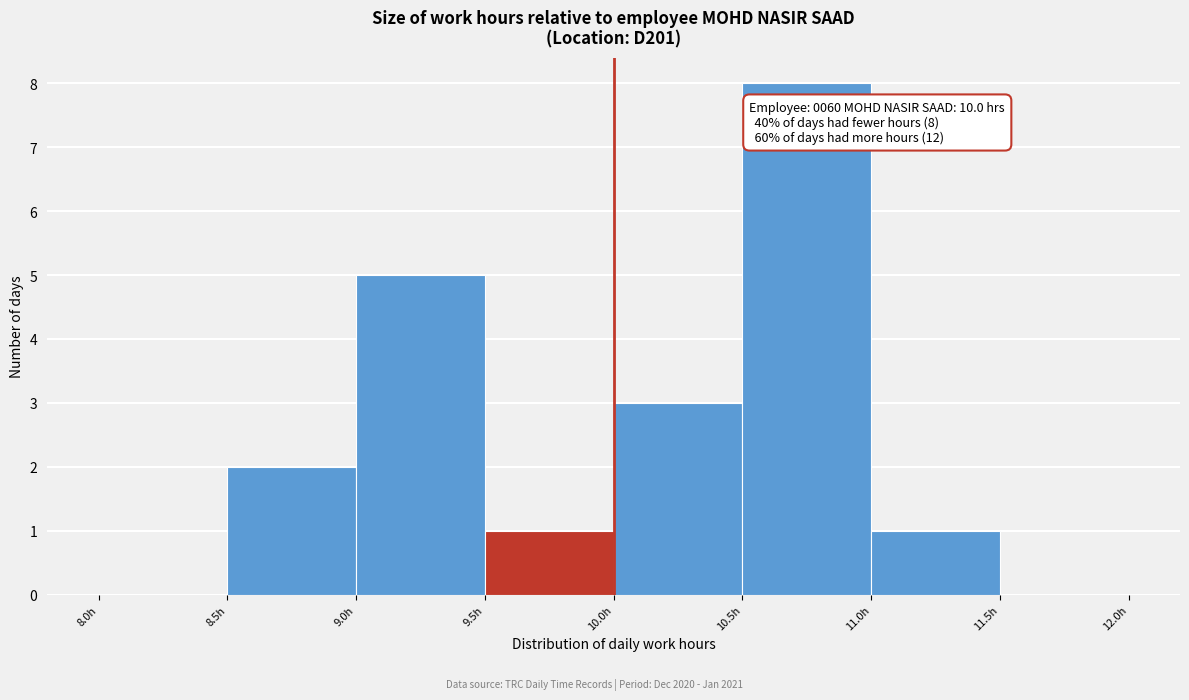

Which range on the x-axis has the tallest bar?

10.5 to 11.0